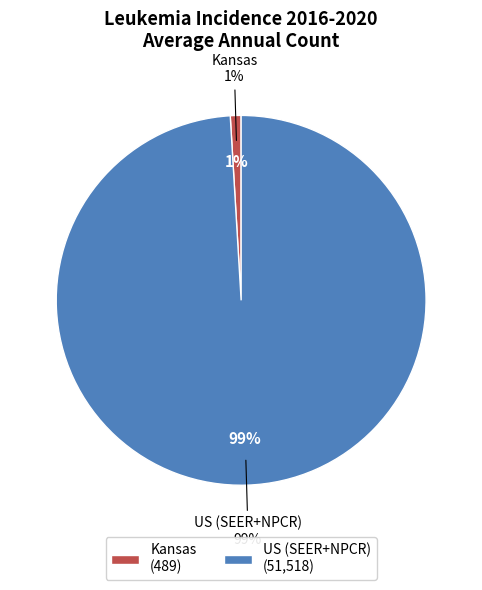

How many segments does this pie chart have?

2